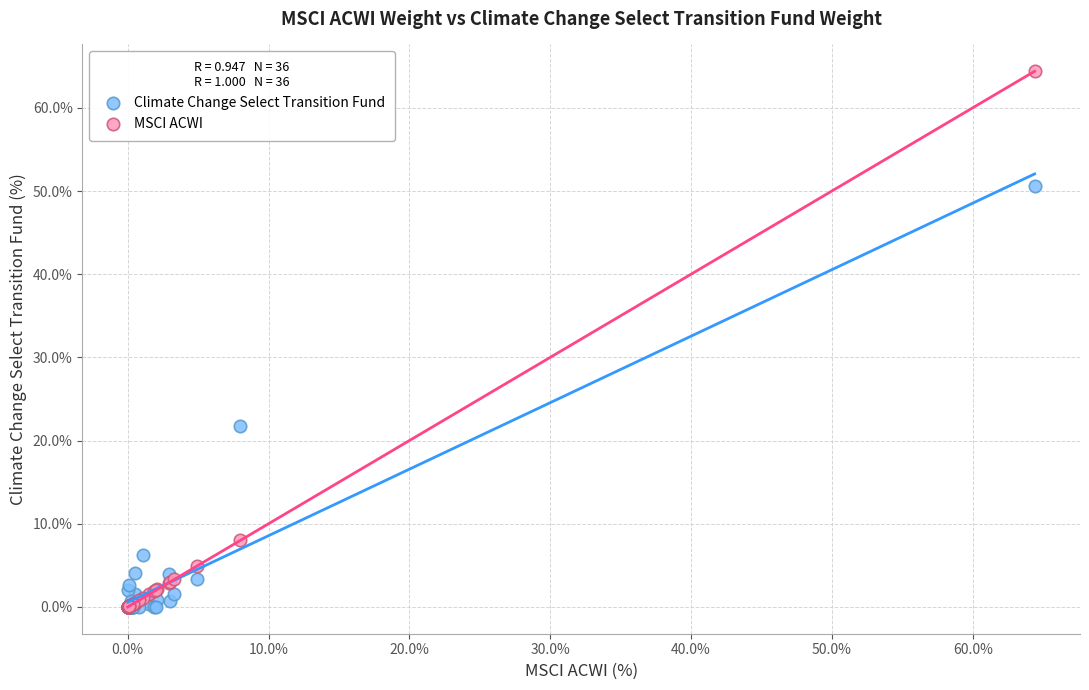

In the Climate Change Select Transition Fund series, what Y value is closest to 25?

21.7